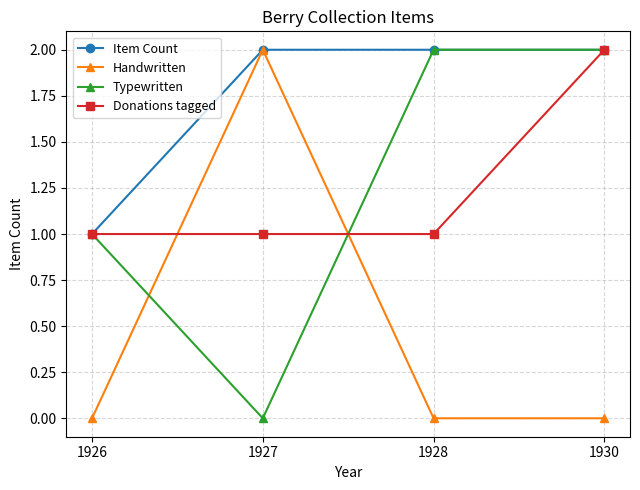

Read the Item Count value at 1927.

2